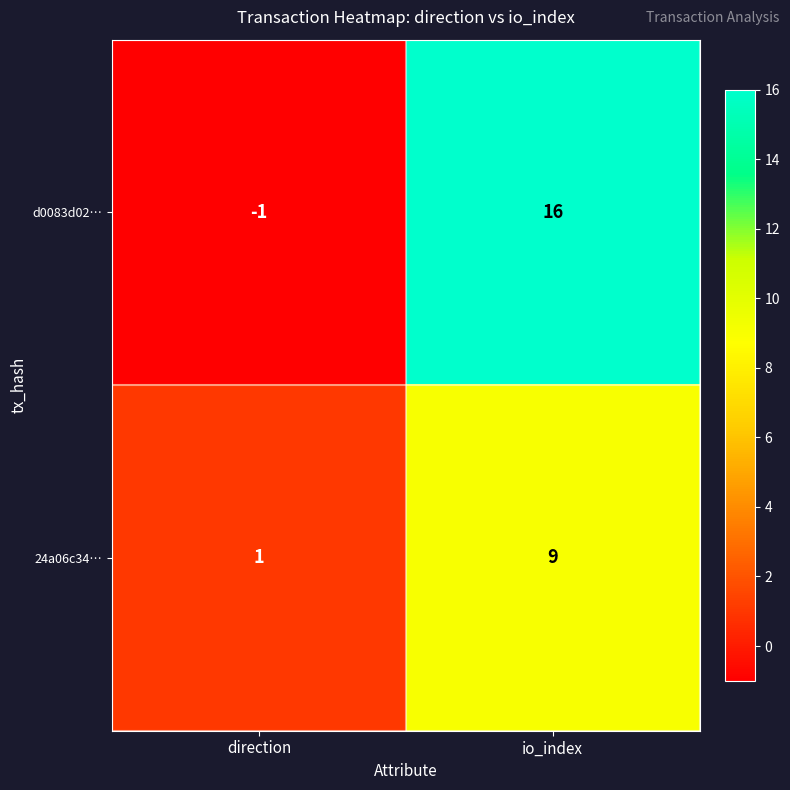

Which series has the widest spread of values?

d0083d02…